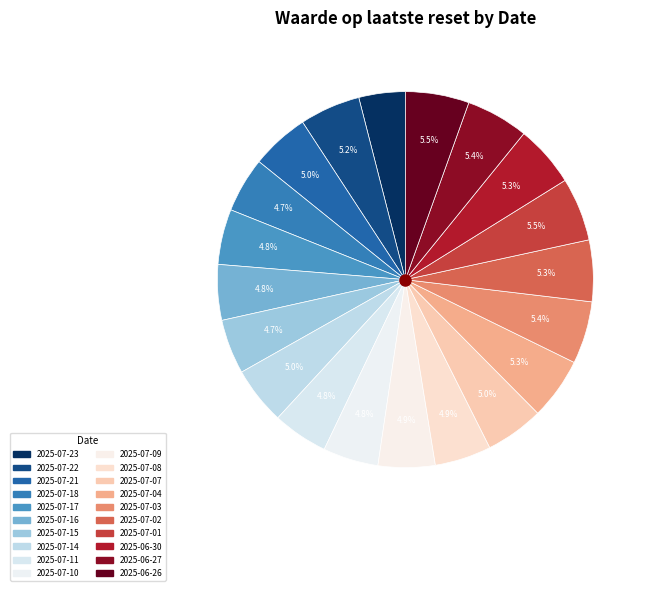

Count the number of slices in the pie.

20